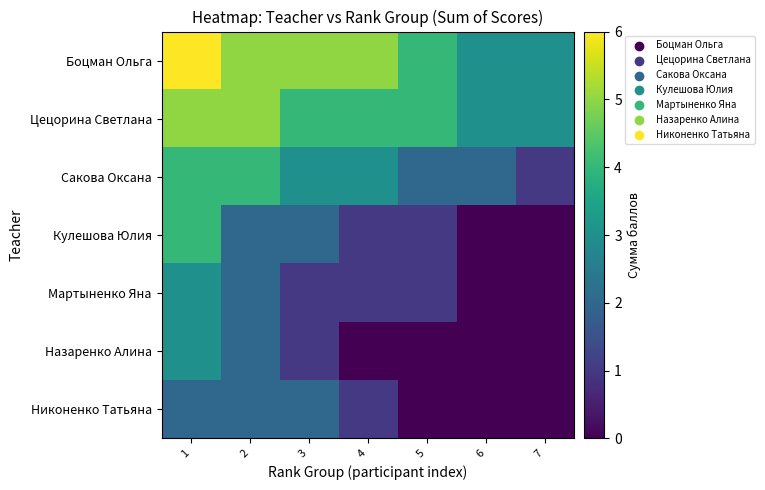

Between 1 and 6, which is larger?

1